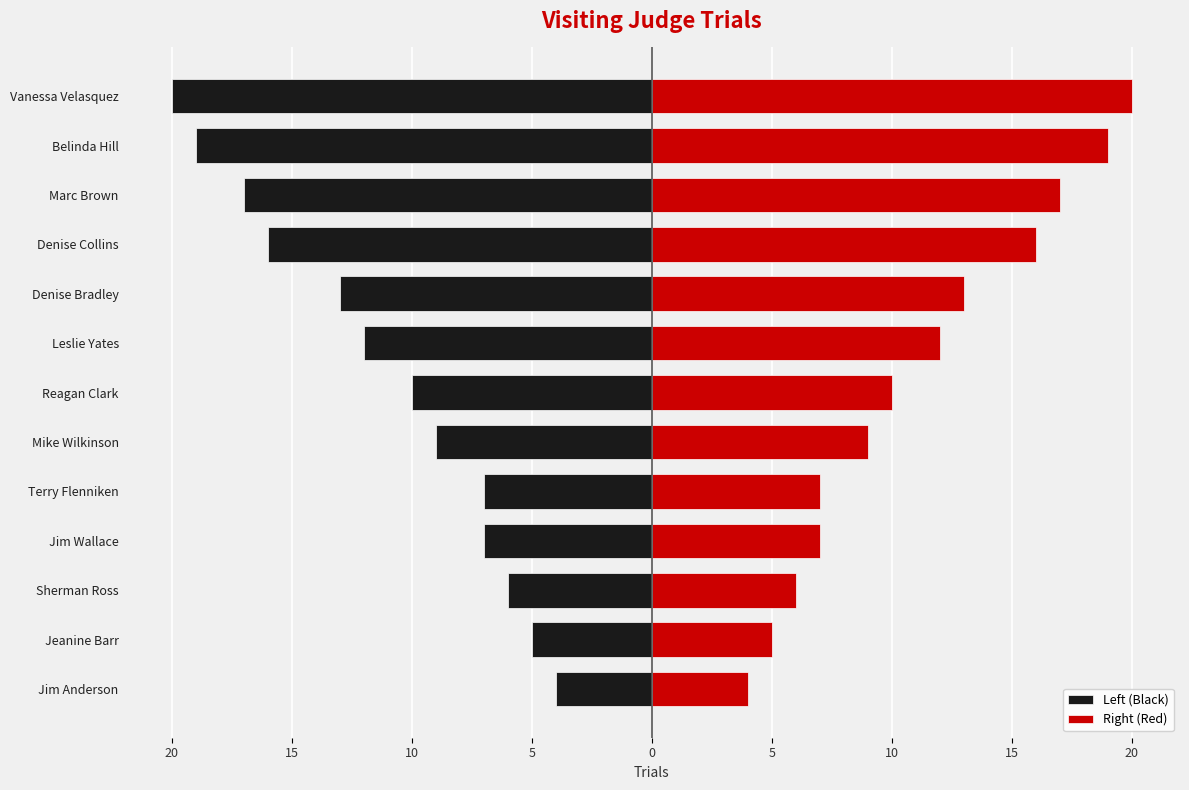

At how many categories does at least one series exceed 0?

13